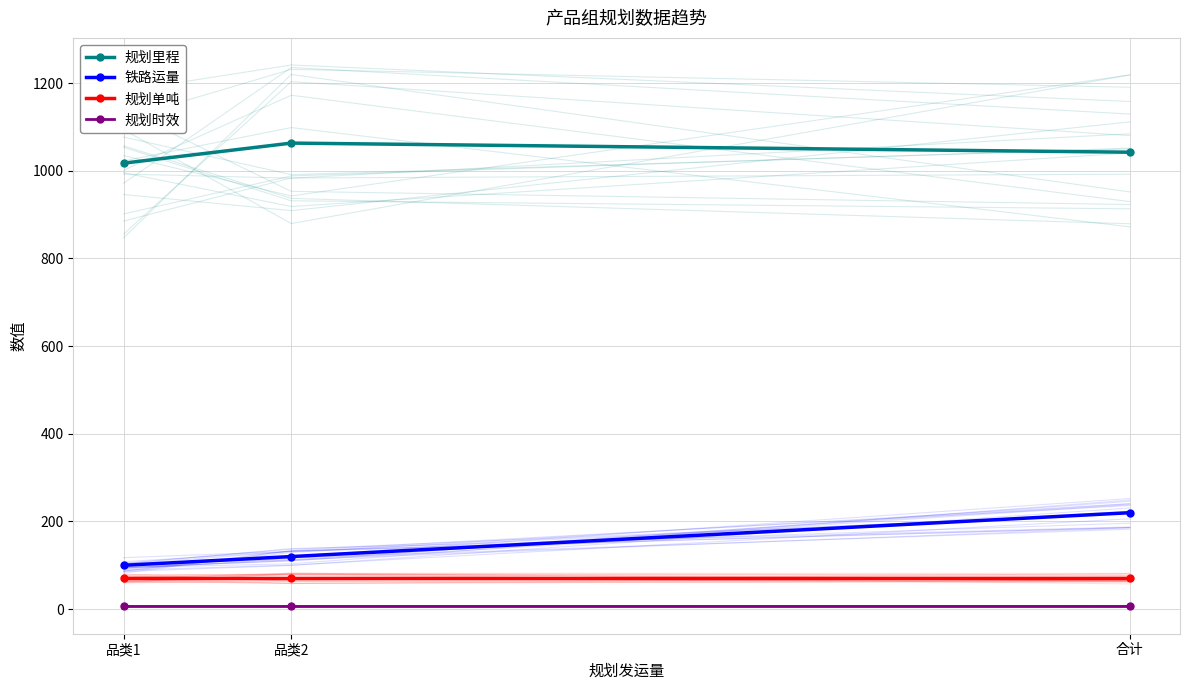

Which category has the highest value in the 规划里程 series?

品类2